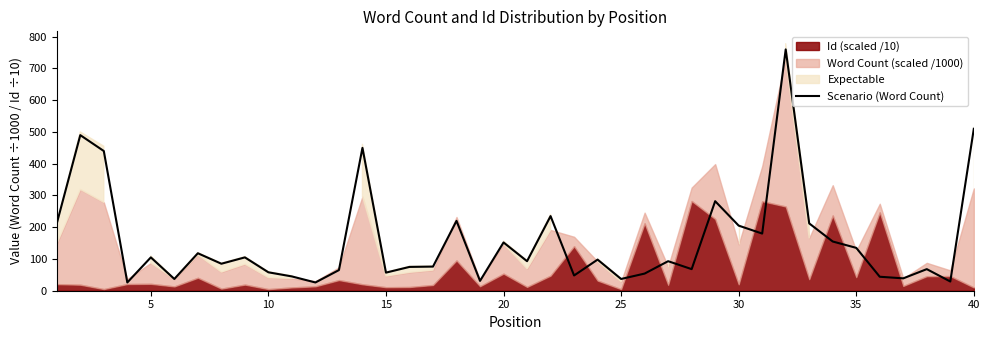

Reading right to left, list all the values displayed in this chart.

510	29	68	39	44	135	155	212	760	180	205	282	68	93	54	37	98	48	235	93	152	31	220	76	75	57	450	65	26	45	58	105	85	118	37	105	26	440	490	212